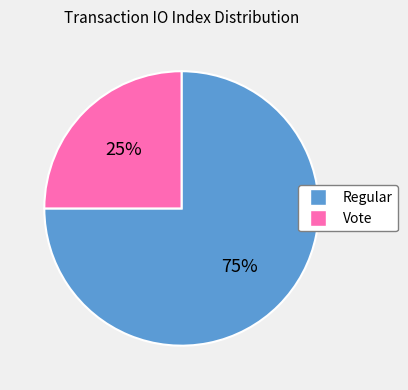

To the nearest percent, what is the difference between the largest and smallest slice percentages?

50%